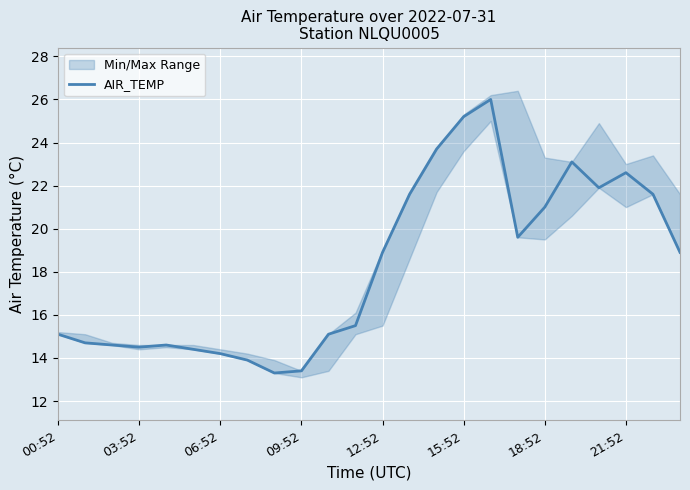

At which label does AIR_TEMP first exceed 18?

12:52